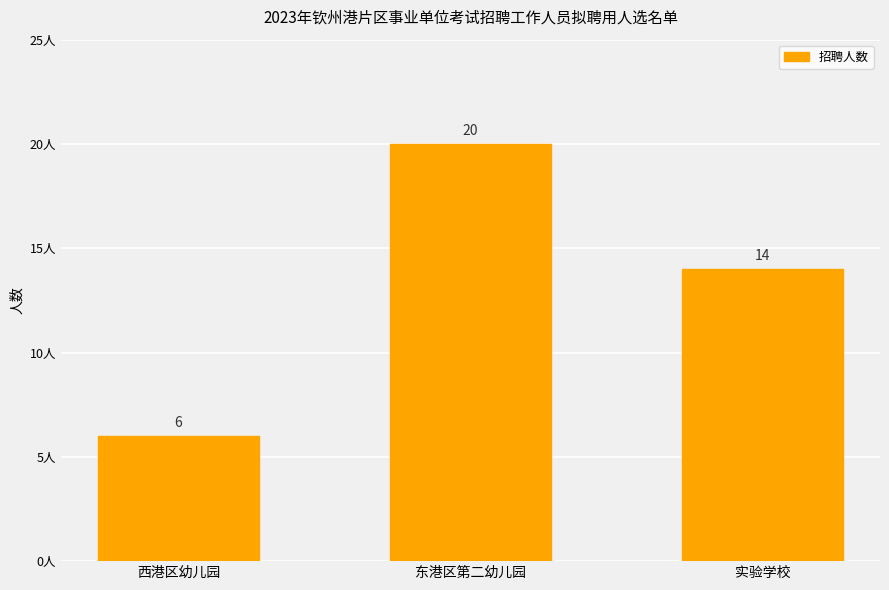

What is the difference between the values at 实验学校 and 东港区第二幼儿园?

6